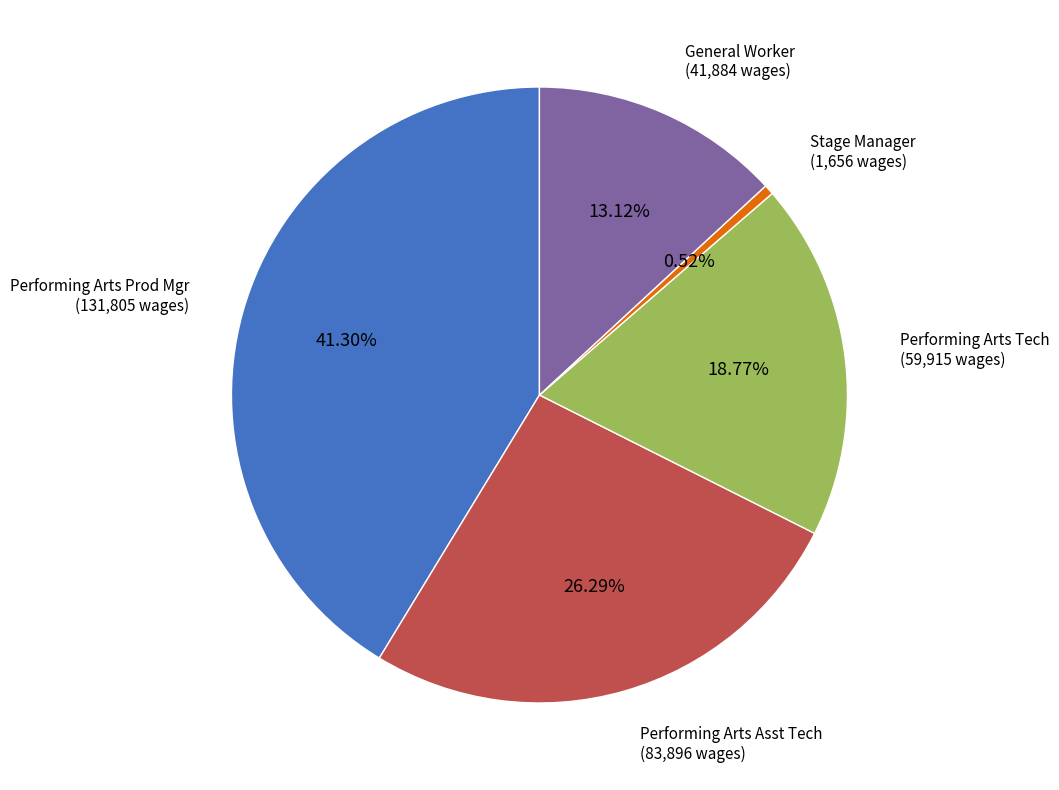

Is it true that Performing Arts Tech is 13% of the pie?

False